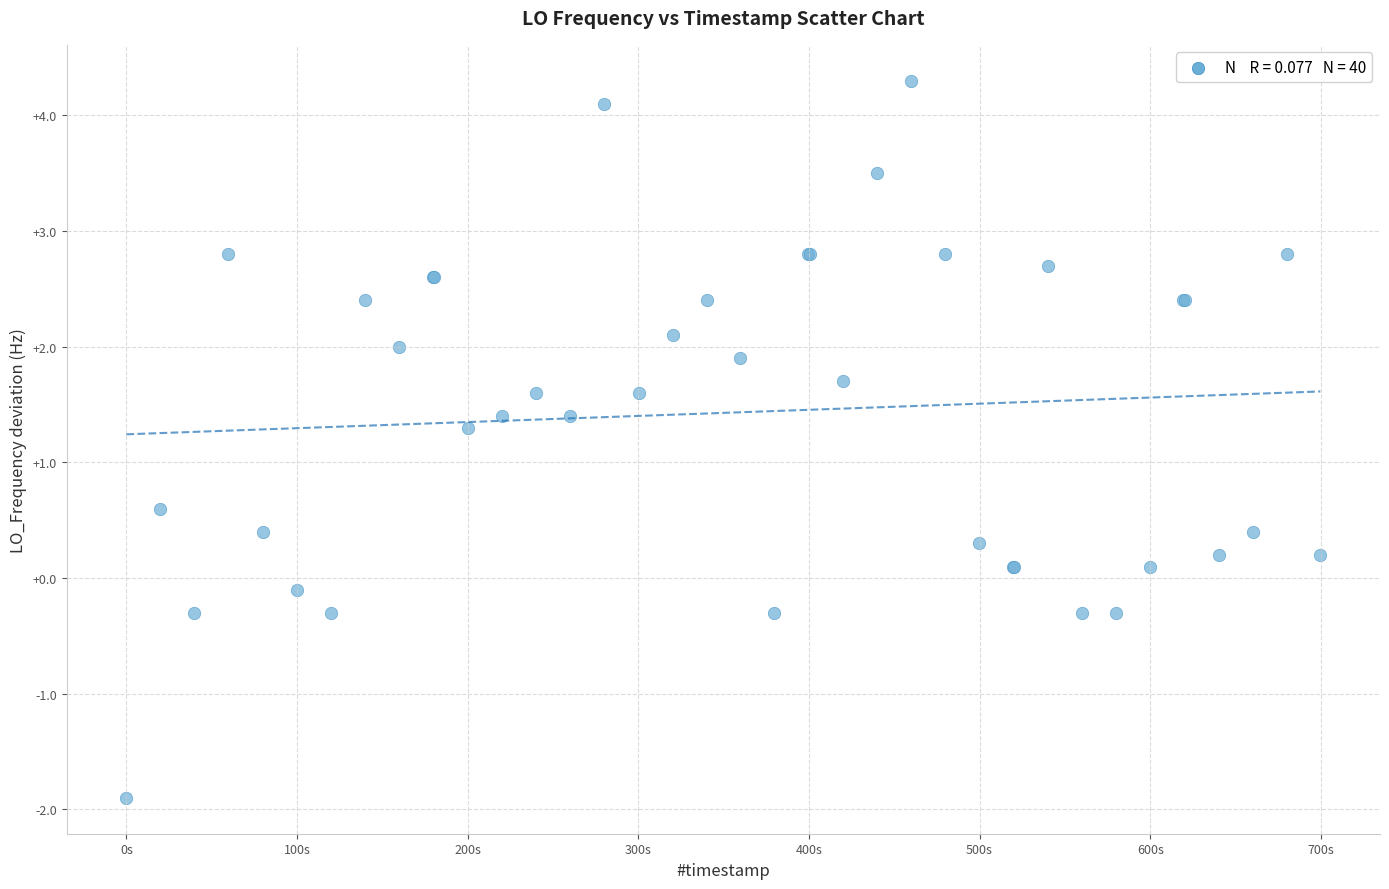

What Y value in the scatter plot is closest to 1?

1.3